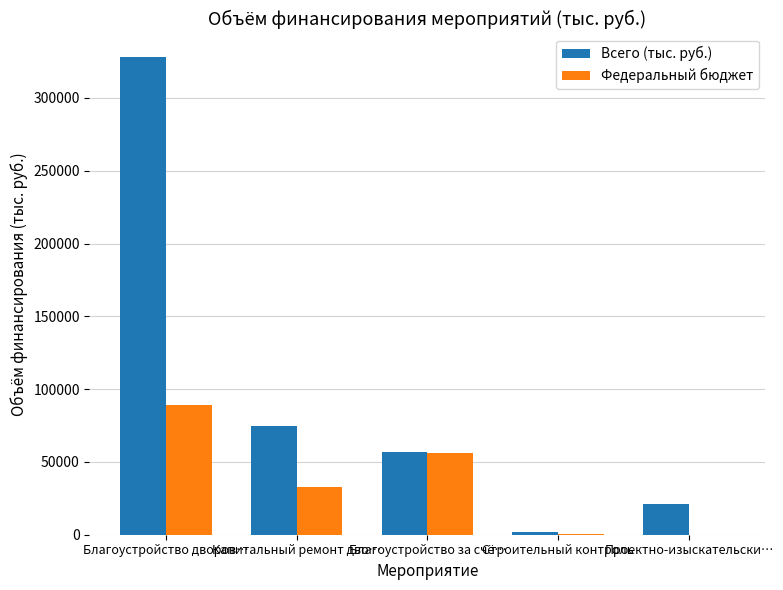

Which series has the largest total across all categories?

Всего (тыс. руб.)